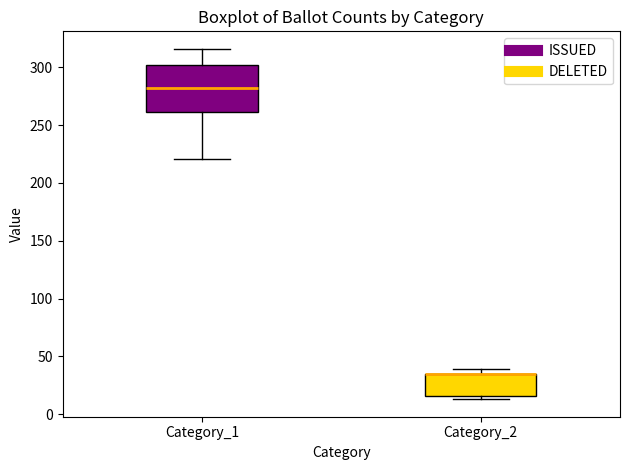

Where is the lower edge of the box for Category_2 on the y-axis? The values are not printed on the chart, so give them approximately, as read against the axis.

15